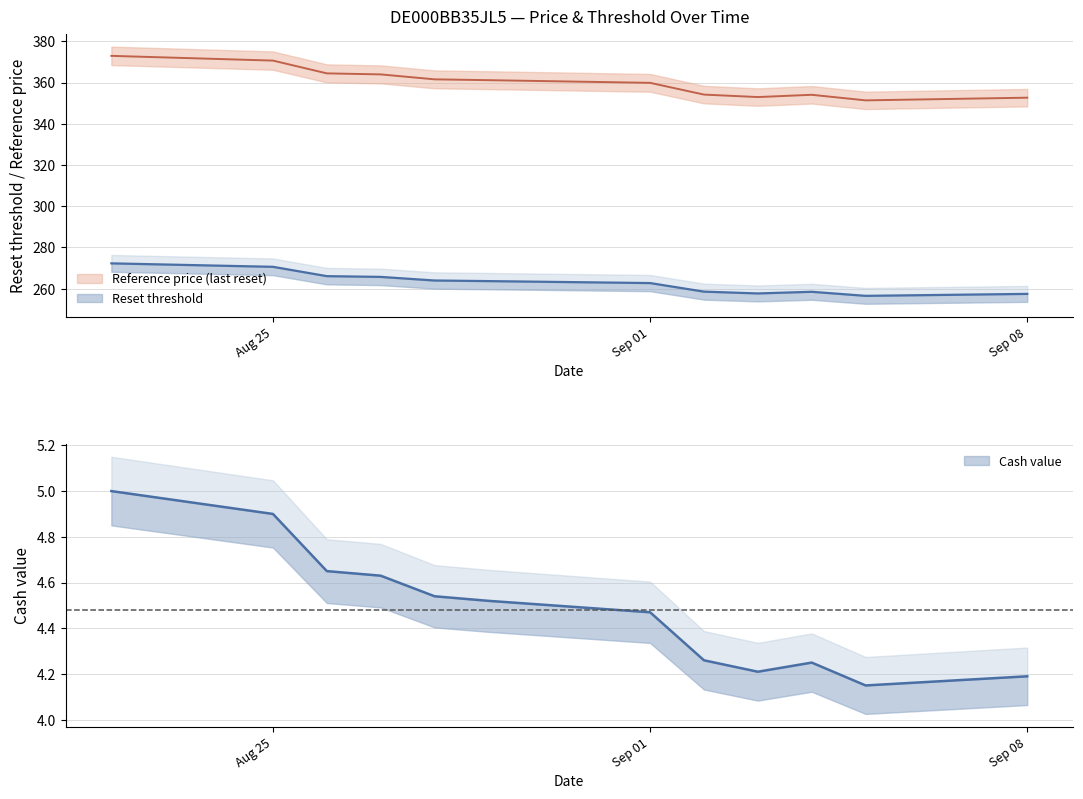

What is the smallest value displayed?

4.2